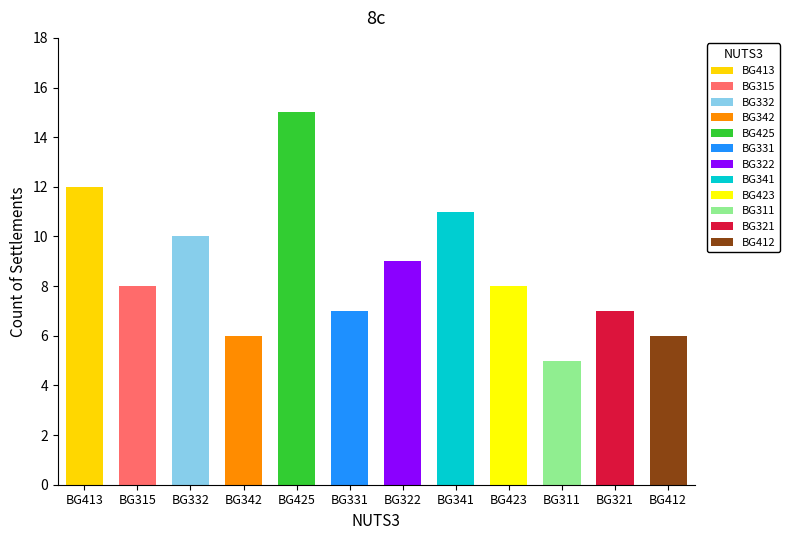

Rank the categories by value from lowest to highest.

BG311, BG342, BG412, BG331, BG321, BG315, BG423, BG322, BG332, BG341, BG413, BG425